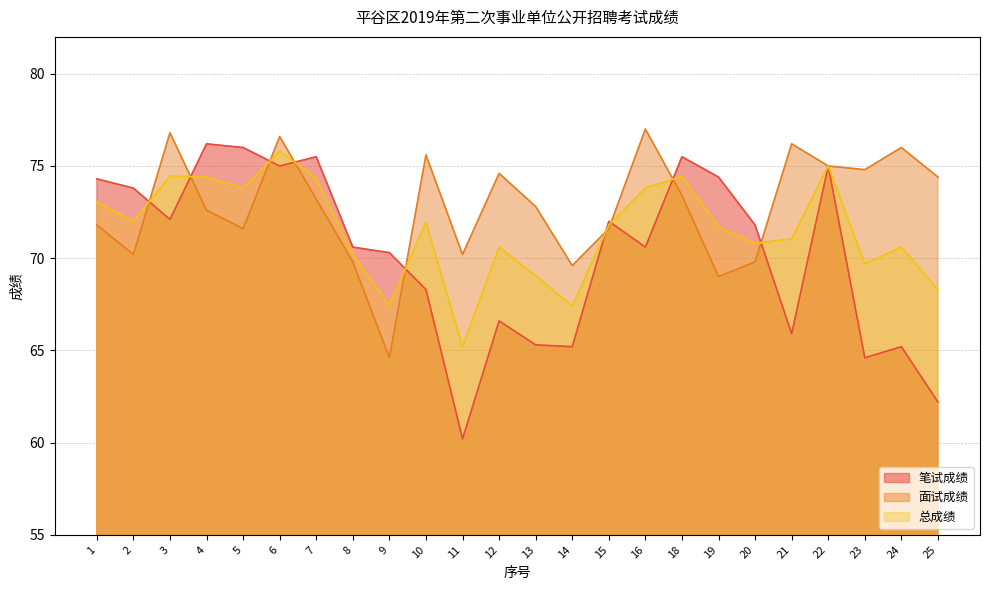

Reading right to left, transcribe all the data shown in this chart.

笔试成绩: 25=62.2	24=65.2	23=64.6	22=75.0	21=65.9	20=71.8	19=74.4	18=75.5	16=70.6	15=72.0	14=65.2	13=65.3	12=66.6	11=60.2	10=68.3	9=70.3	8=70.6	7=75.5	6=75.0	5=76.0	4=76.2	3=72.1	2=73.8	1=74.3
面试成绩: 25=74.4	24=76.0	23=74.8	22=75.0	21=76.2	20=69.8	19=69.0	18=73.4	16=77.0	15=71.6	14=69.6	13=72.8	12=74.6	11=70.2	10=75.6	9=64.6	8=69.8	7=73.2	6=76.6	5=71.6	4=72.6	3=76.8	2=70.2	1=71.8
总成绩: 25=68.3	24=70.6	23=69.7	22=75.0	21=71.0	20=70.8	19=71.7	18=74.5	16=73.8	15=71.8	14=67.4	13=69.0	12=70.6	11=65.2	10=72.0	9=67.5	8=70.2	7=74.3	6=75.8	5=73.8	4=74.4	3=74.5	2=72.0	1=73.0